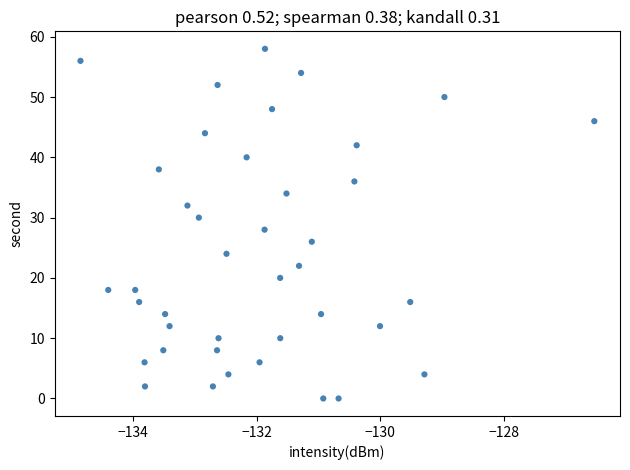

What is the range of Y values (max minus min)?

58